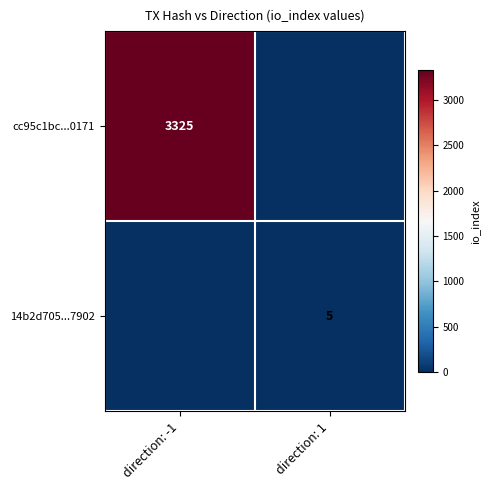

Is it true that 14b2d705...7902 equals 5 at direction: 1?

True